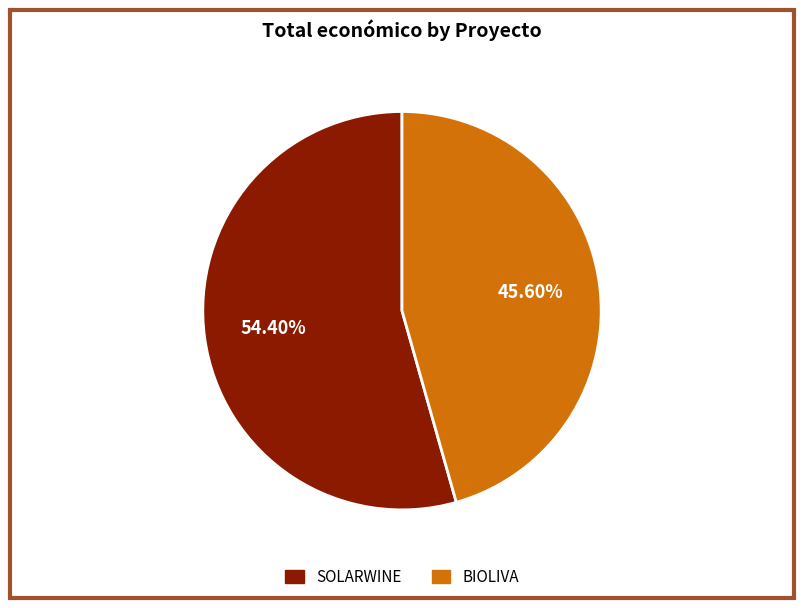

What is the majority slice?

SOLARWINE